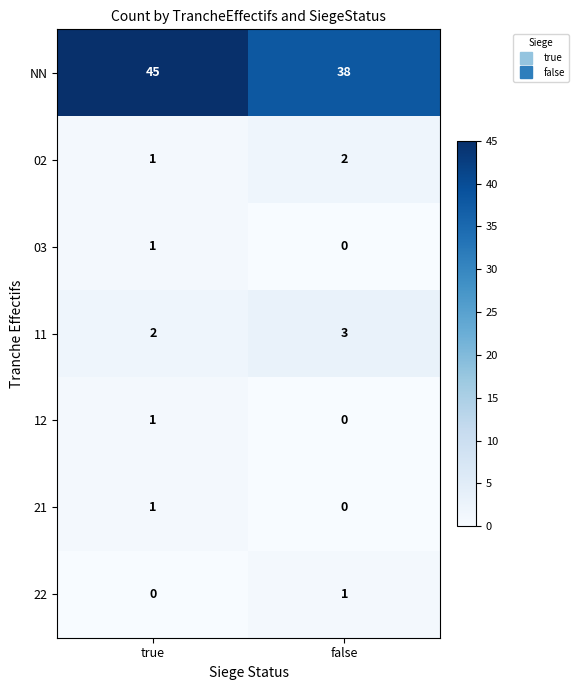

Where is 12 nearest to the value 0?

false